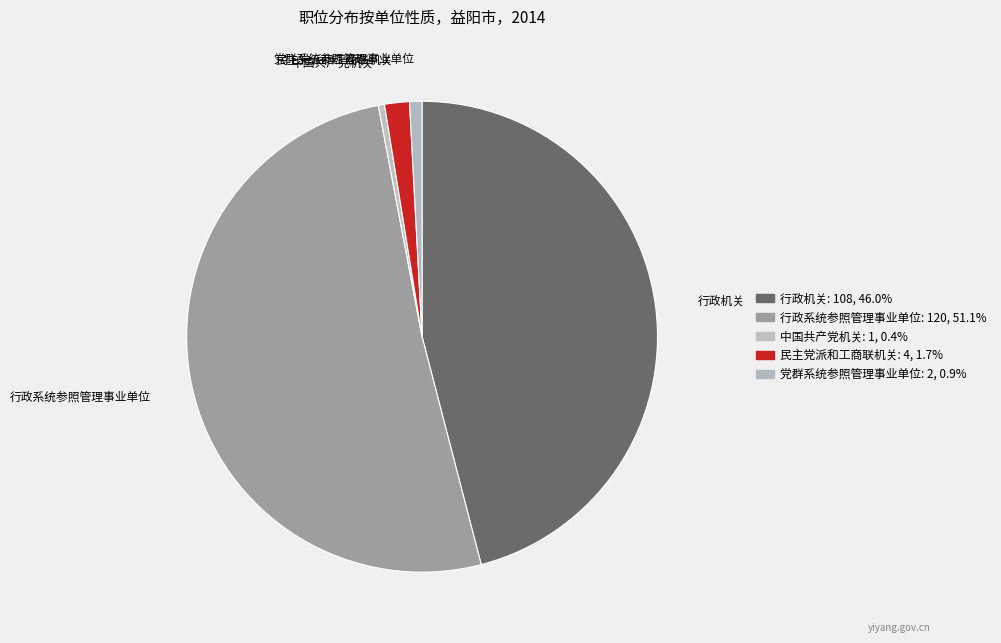

Which slice is the largest?

行政系统参照管理事业单位